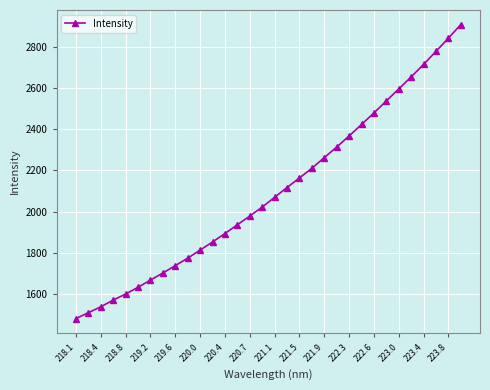

What is the value of the 25th point from the left?

2479.0